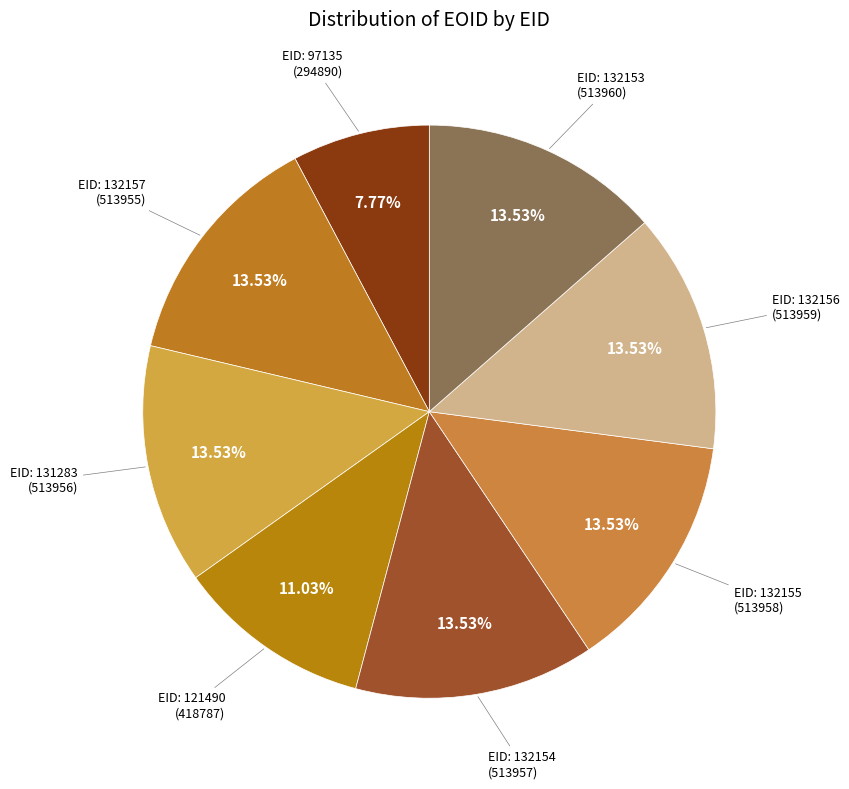

Which slice is the smallest?

97135